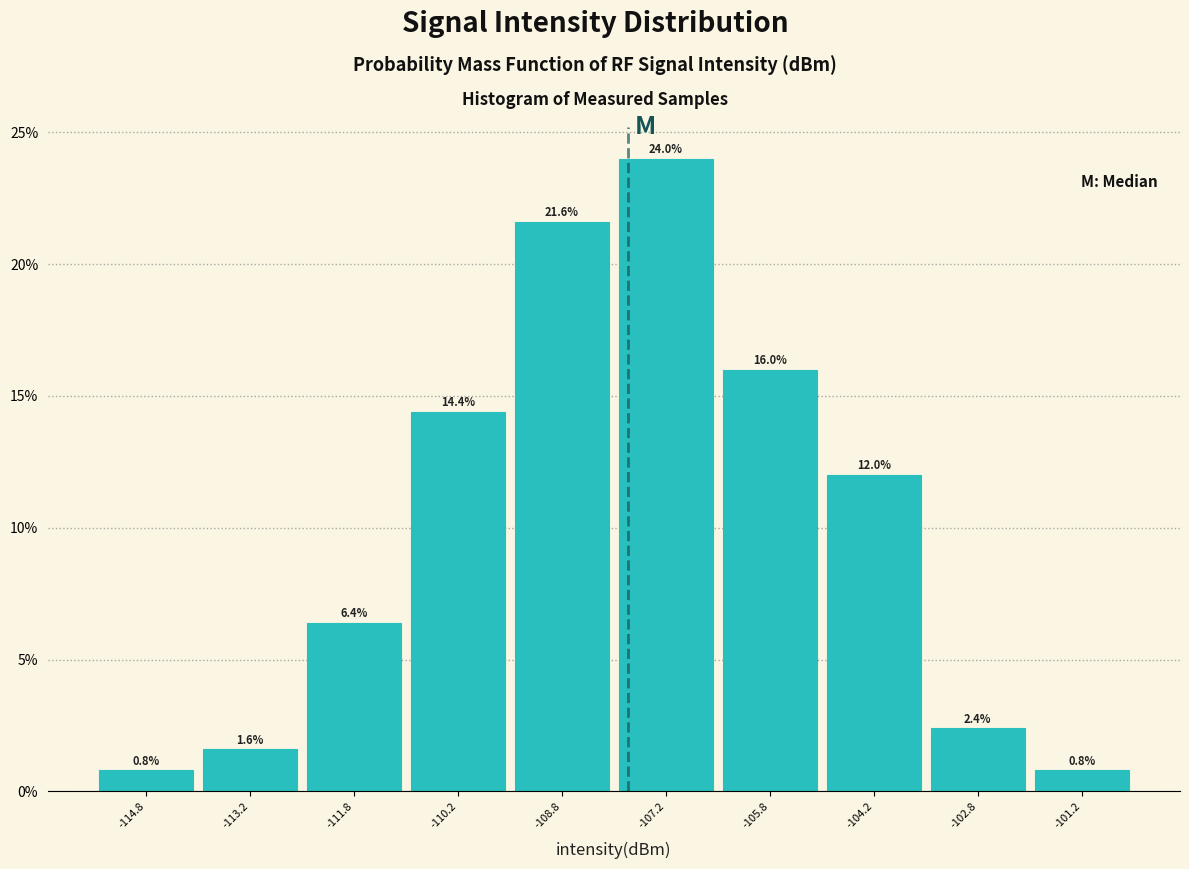

Which range on the x-axis has the tallest bar?

-108.0 to -106.5